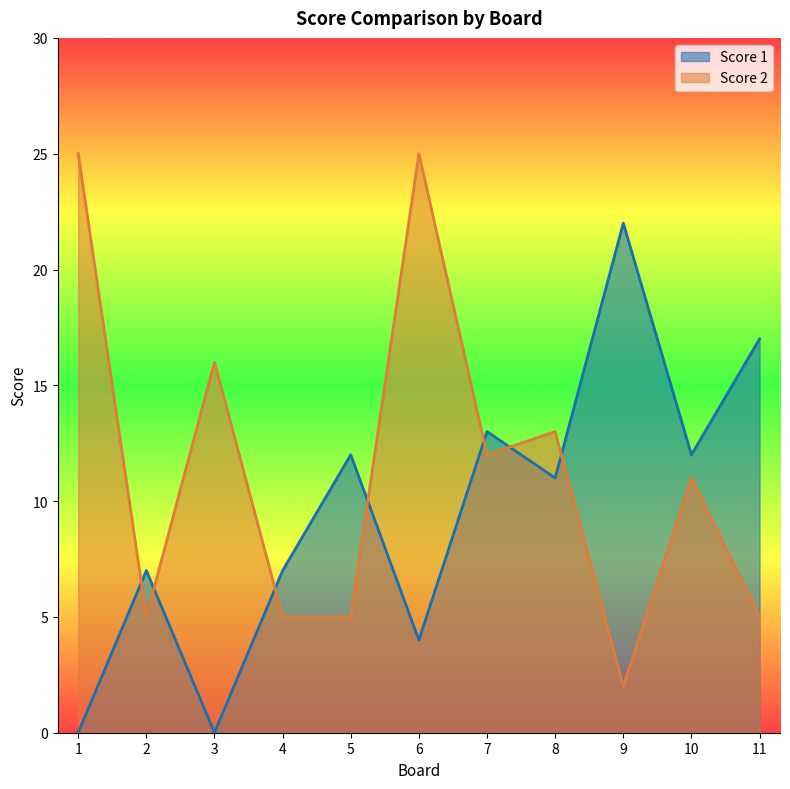

Reading right to left, transcribe all the data shown in this chart.

Score 1: 11=17	10=12	9=22	8=11	7=13	6=4	5=12	4=7	3=0	2=7	1=0
Score 2: 11=5	10=11	9=2	8=13	7=12	6=25	5=5	4=5	3=16	2=5	1=25